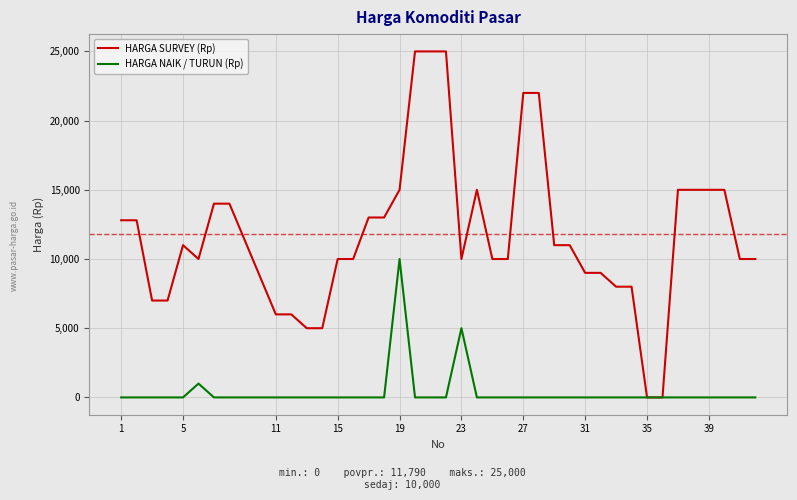

Which series has the largest total across all categories?

HARGA SURVEY (Rp)